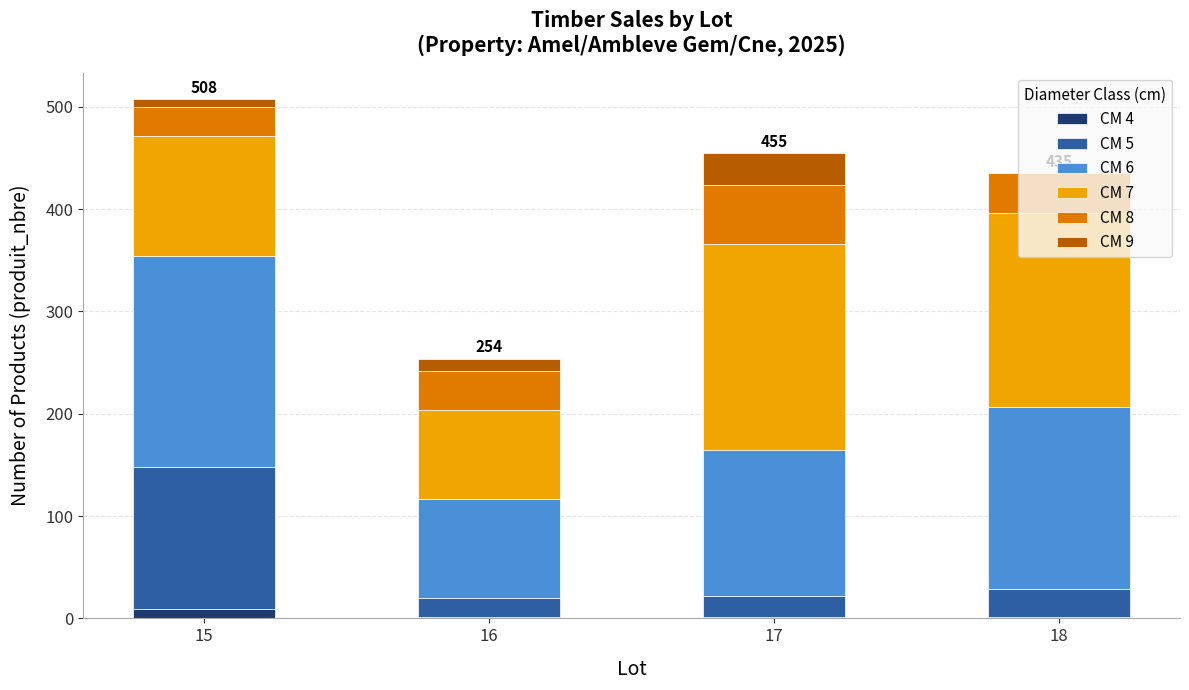

True or false: CM 4 has a value of 1 at 18.

True